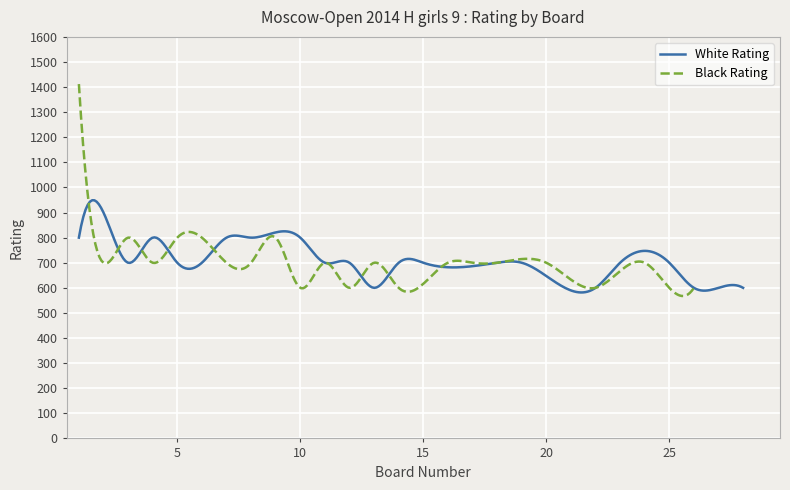

At which category does White Rating reach its first local peak?

2